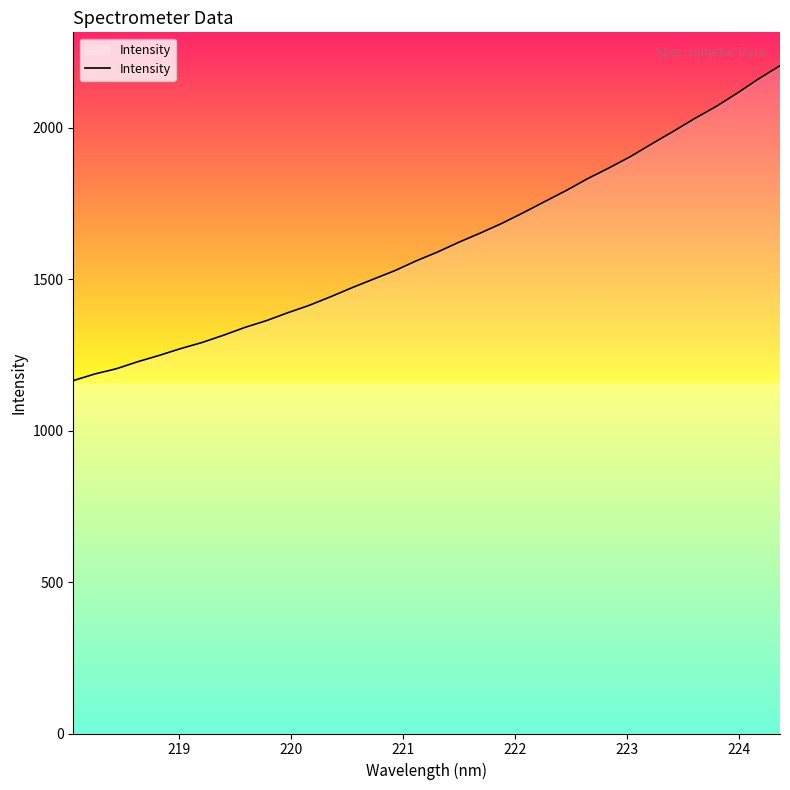

What is the greatest value displayed?

2204.9